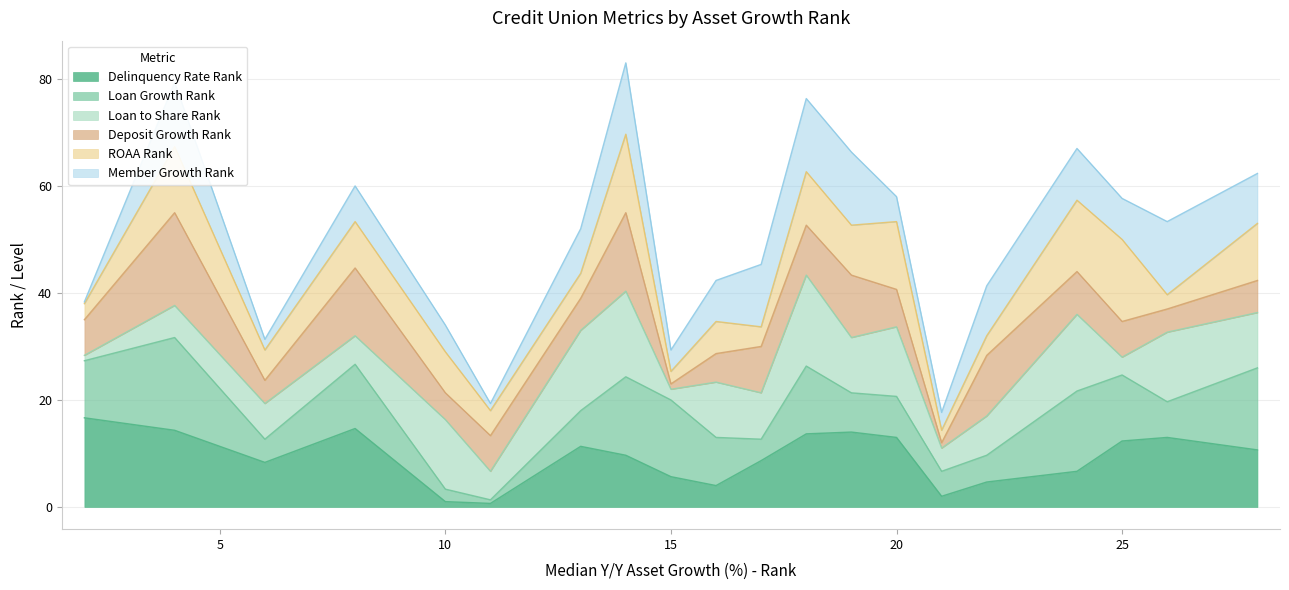

What is the minimum value shown in the chart?

1